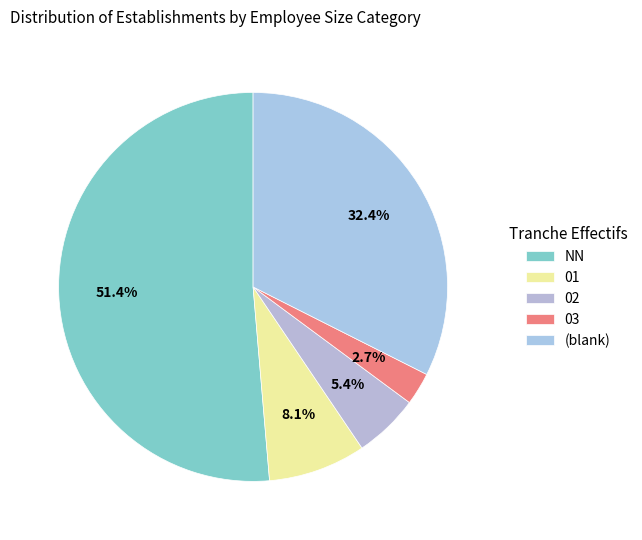

How many slices are in this pie chart?

5